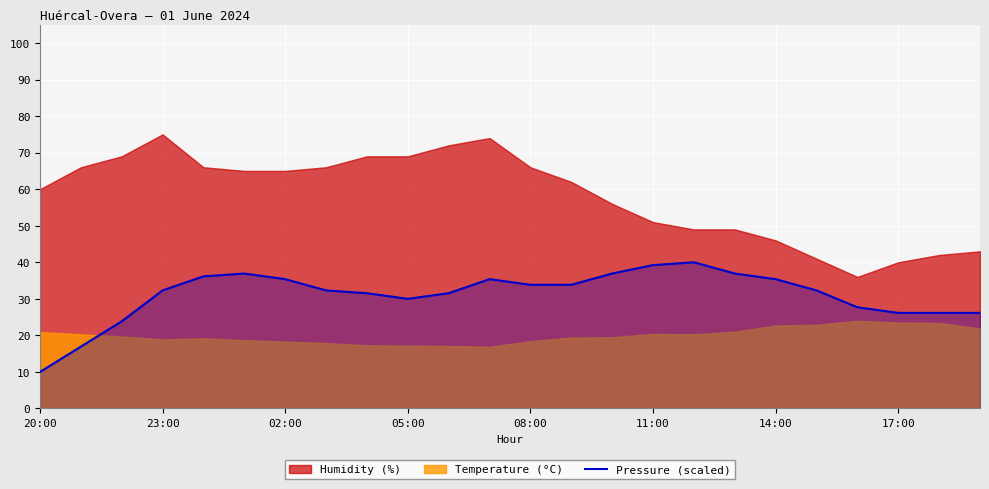

The value of Pressure (scaled) at 23:00 is 47.5. True or false?

False